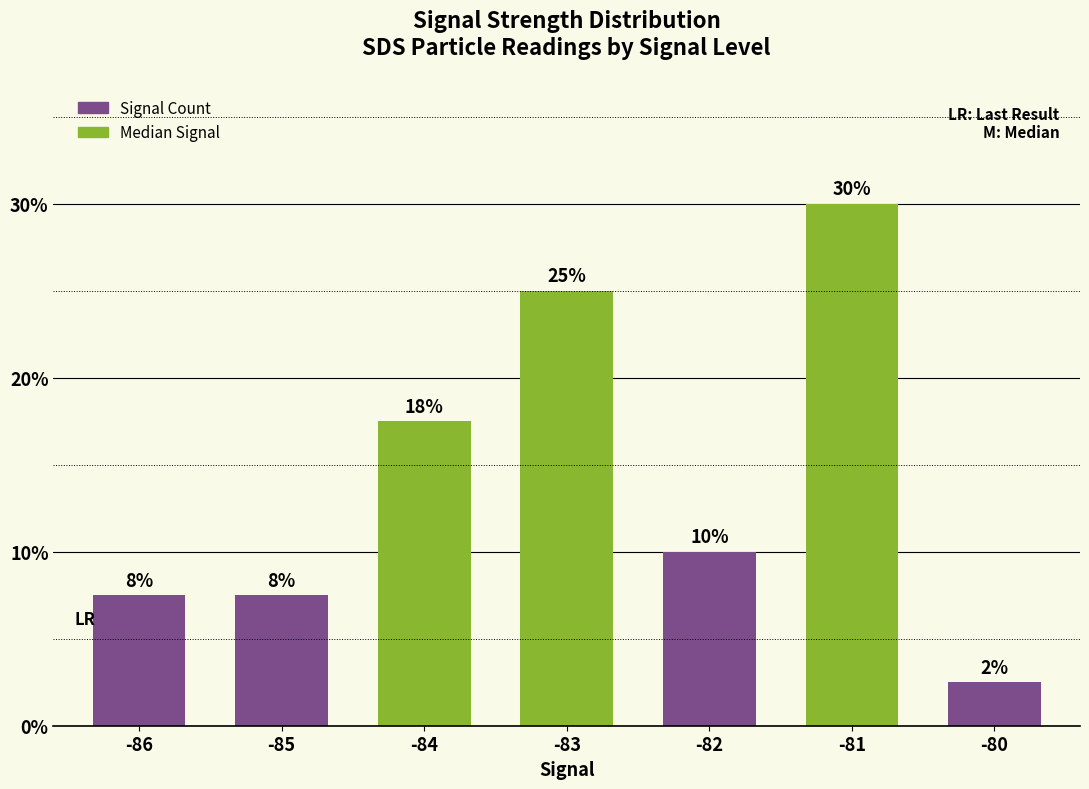

Reading left to right, what are all the values shown in this chart?

-86=7.5	-85=7.5	-84=17.5	-83=25.0	-82=10.0	-81=30.0	-80=2.5